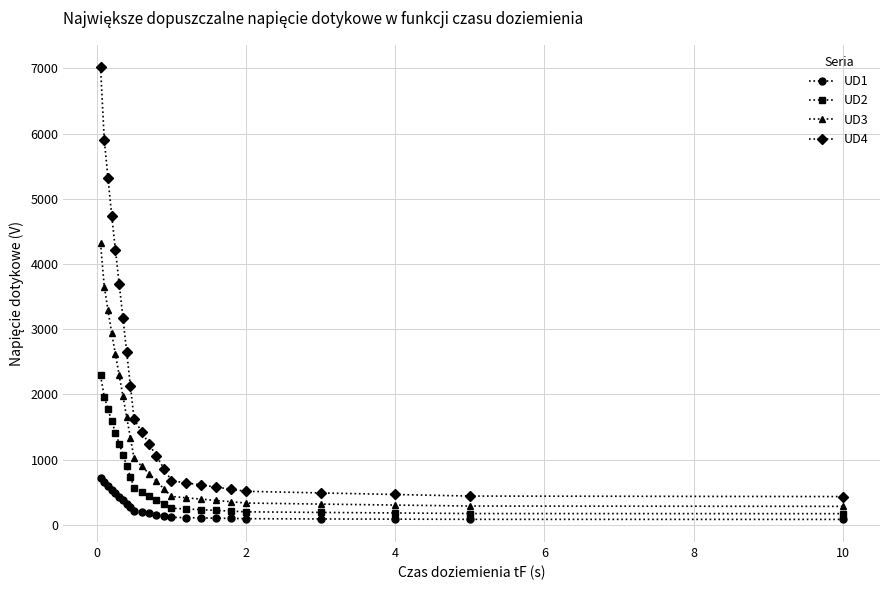

Which series has the widest spread of values?

UD4